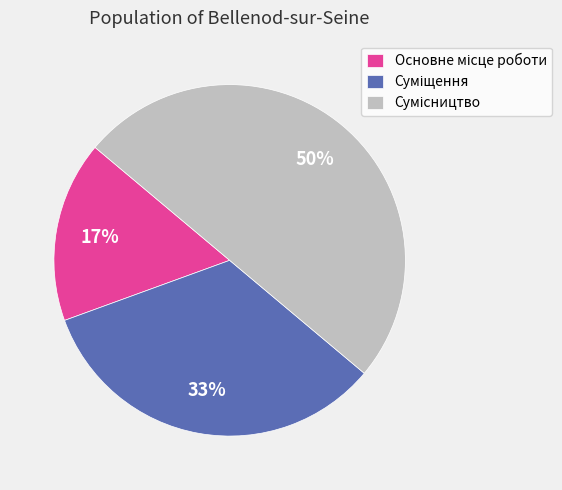

To the nearest percent, what is the difference between the largest and smallest slice percentages?

33%